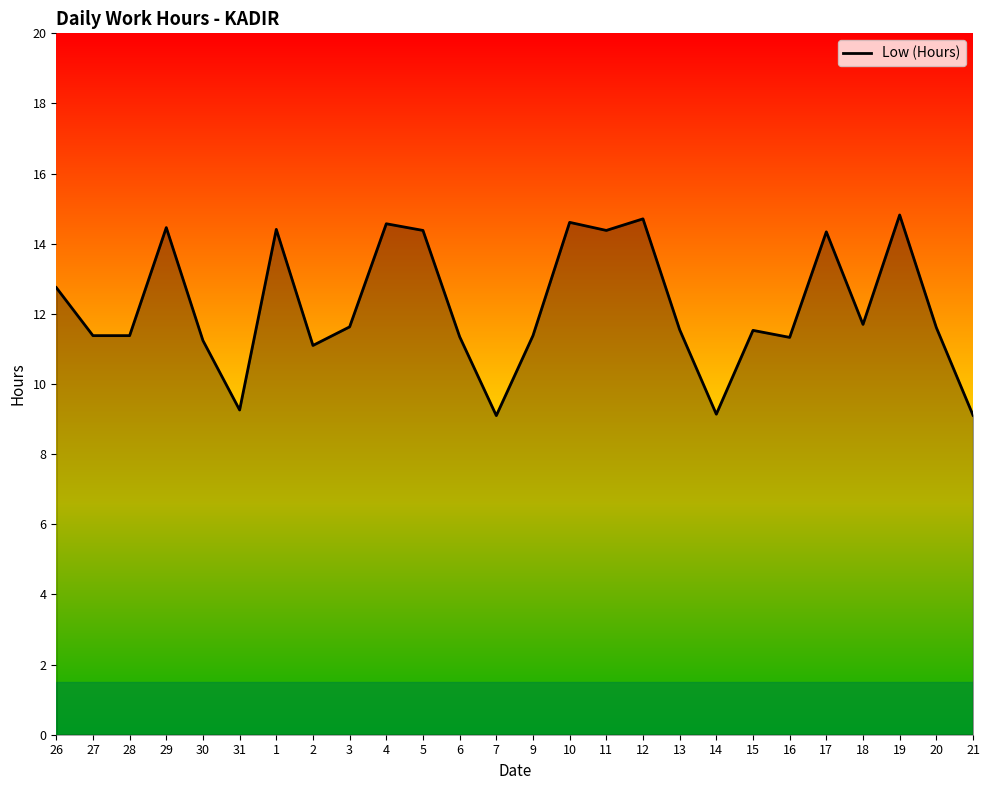

Does the chart have visible grid lines?

No